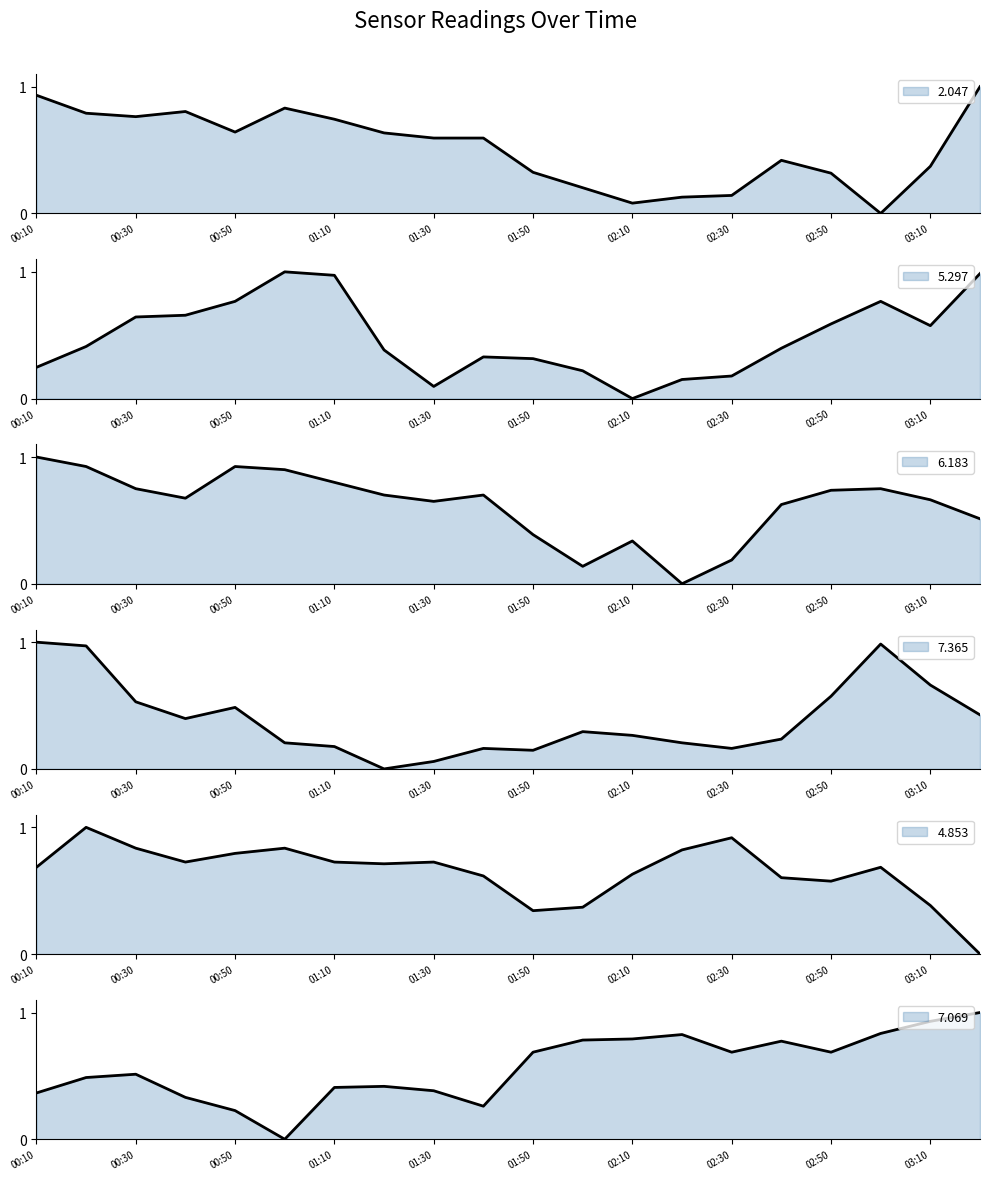

How many interior local peaks does the 6.183 series have?

4